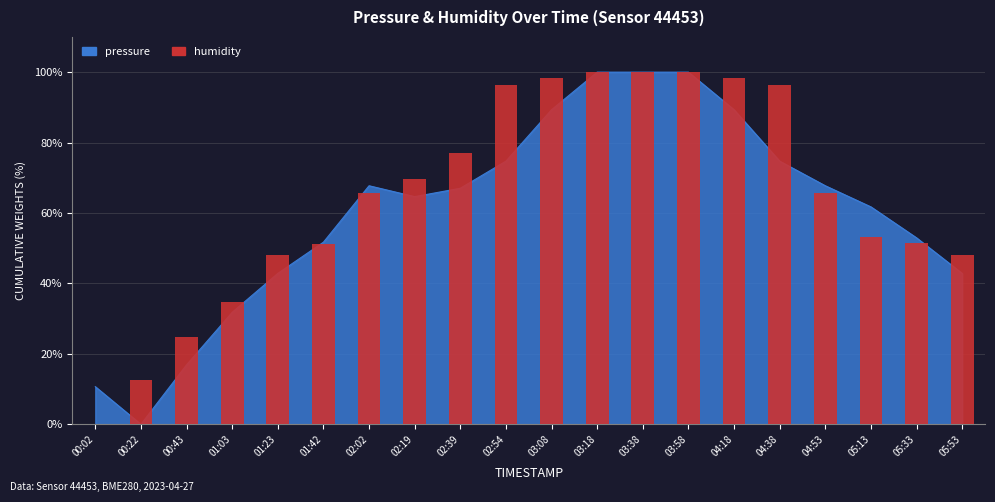

How many data points are less than 65?

9